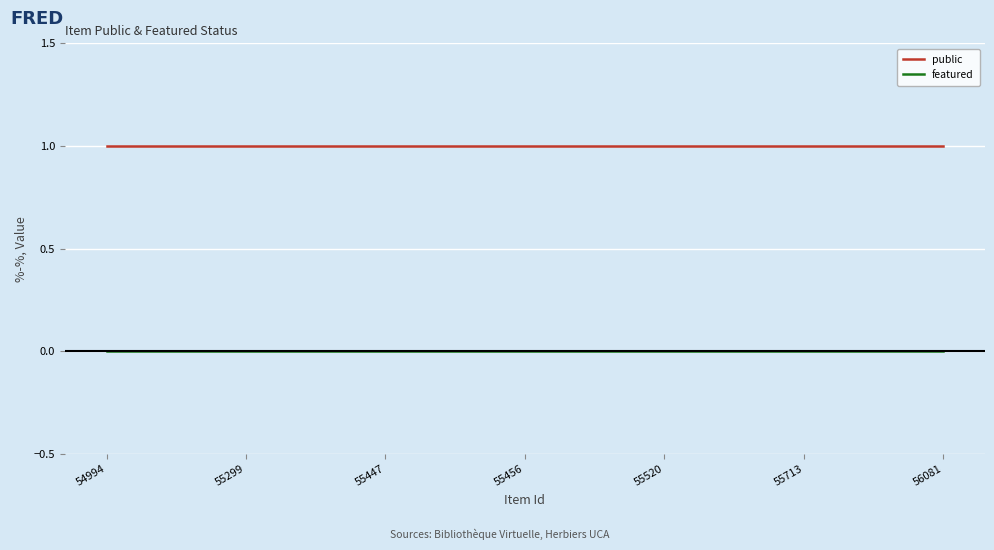

Is it true that public equals 2 at 55447?

False